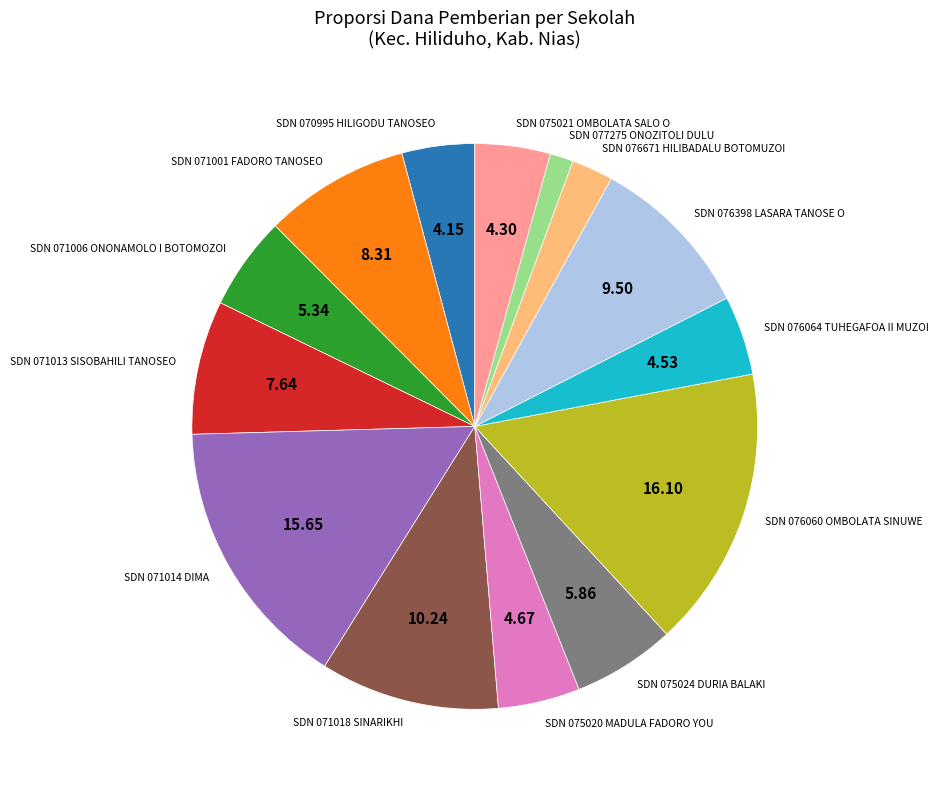

Do SDN 075020 MADULA FADORO YOU and SDN 075021 OMBOLATA SALO O together represent more than half of the pie?

No